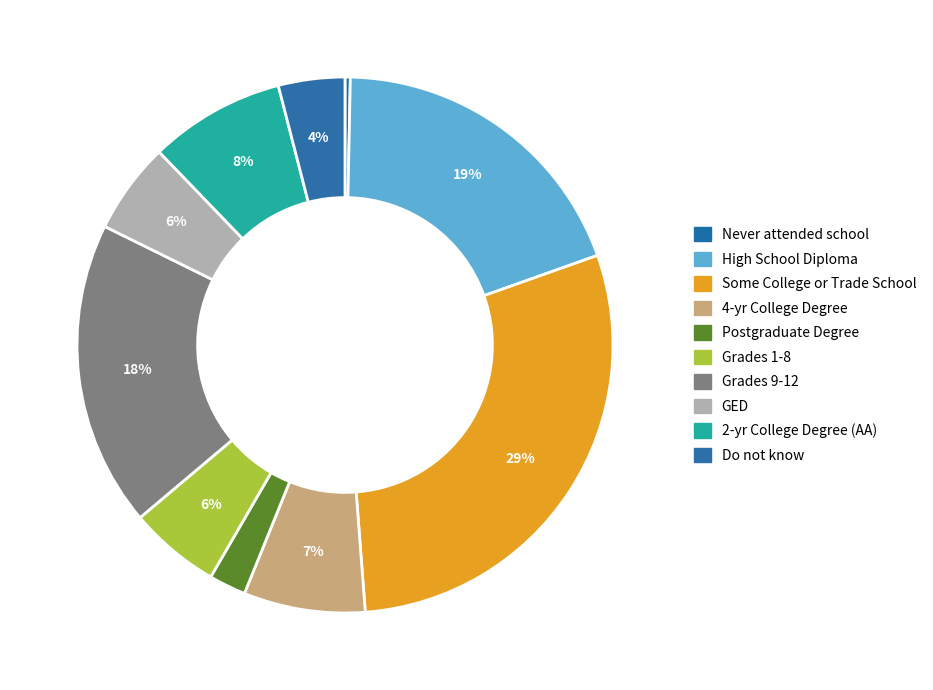

True or false: GED accounts for 6% of the total.

True